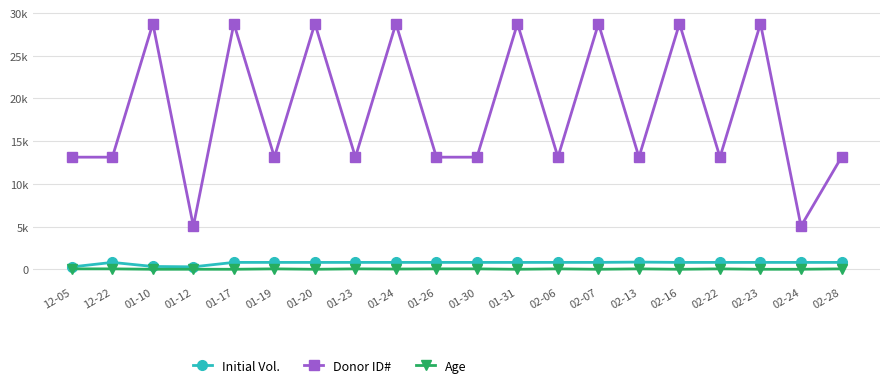

List the labels in order of Age value, smallest first.

01-10, 01-17, 01-20, 01-31, 02-07, 02-16, 02-23, 01-12, 02-24, 01-24, 12-05, 12-22, 01-19, 01-23, 01-26, 01-30, 02-06, 02-13, 02-22, 02-28